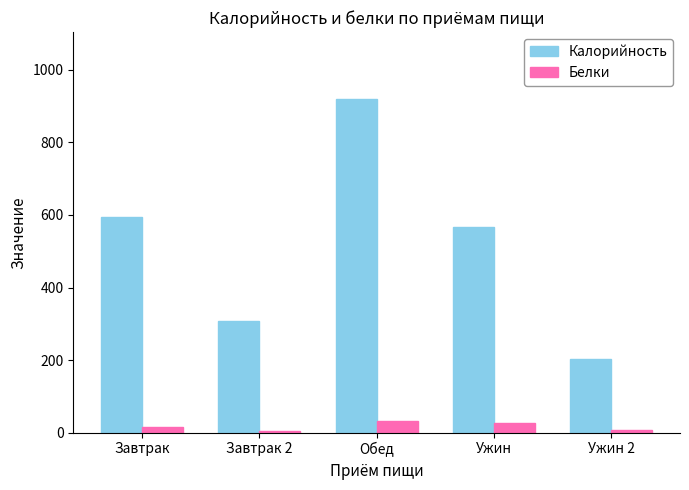

What is the minimum value shown in the chart?

5.3